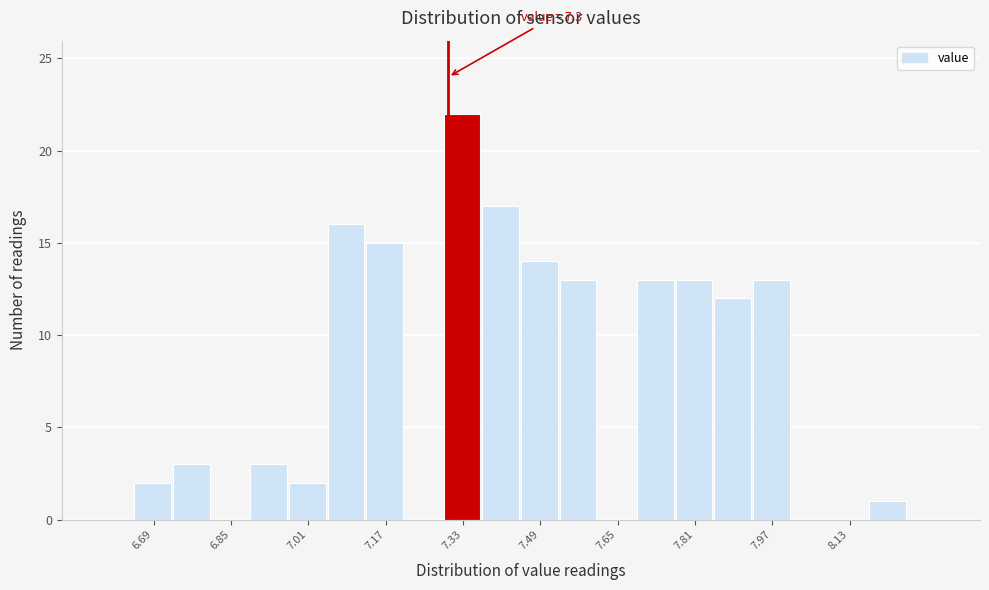

Over which range of the x-axis is the bar tallest?

7.29 to 7.37